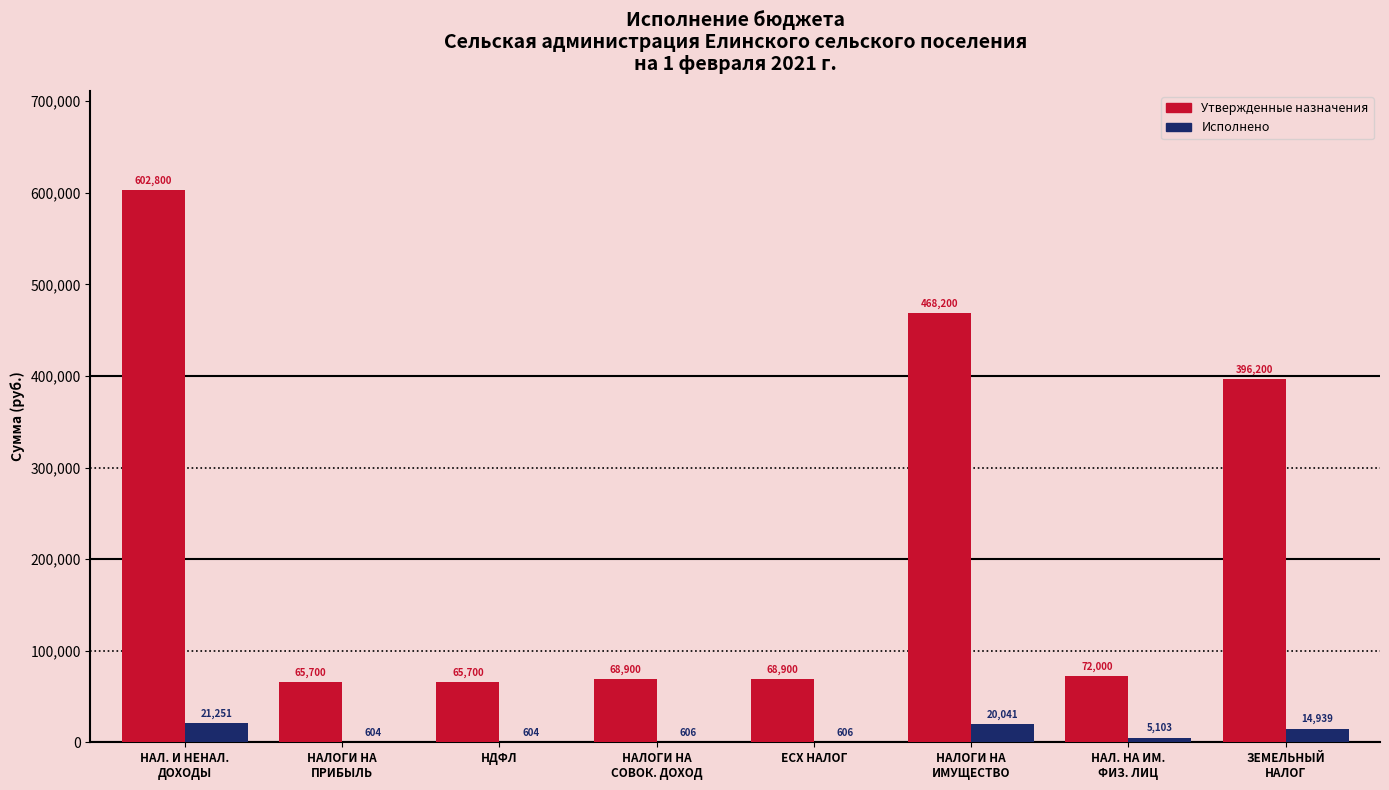

Between ЕСХ НАЛОГ and НАЛОГИ НА
ИМУЩЕСТВО, which series saw the biggest shift?

Утвержденные назначения